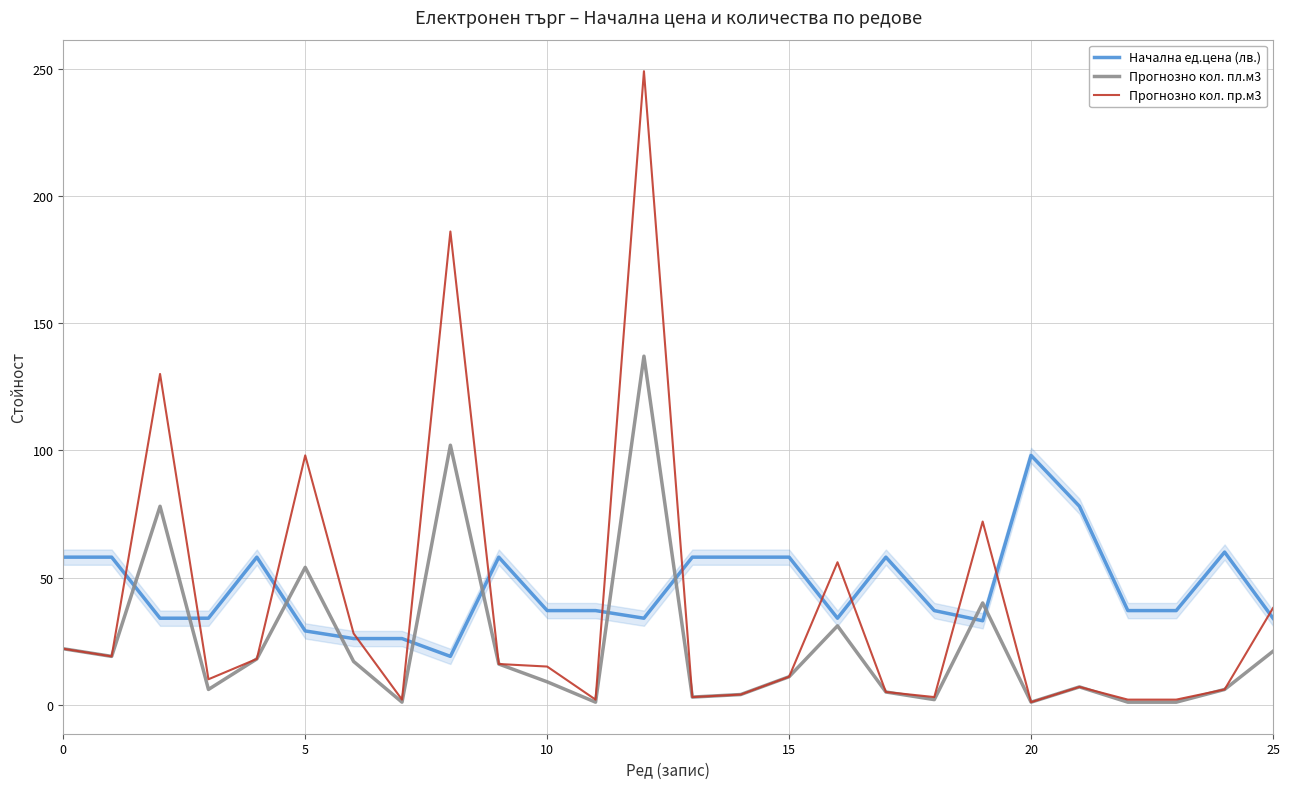

Count the number of categories in the chart.

26